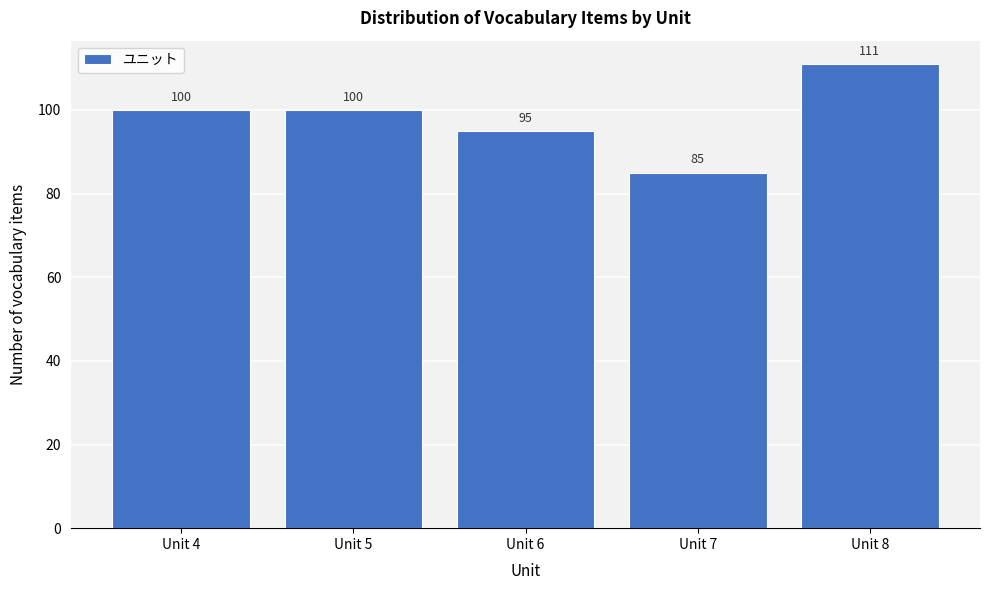

Reading left to right, extract all data points from this chart.

Unit 4=100	Unit 5=100	Unit 6=95	Unit 7=85	Unit 8=111